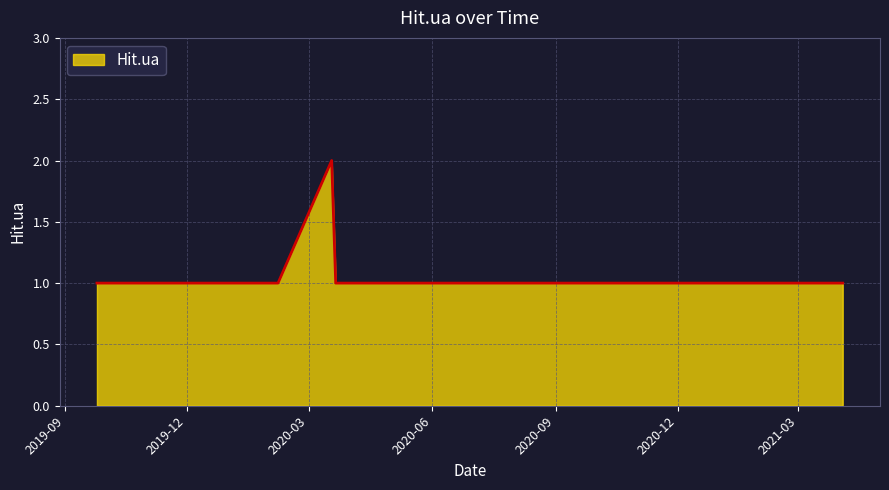

How many interior local peaks (higher than both neighbors) does the data have?

1